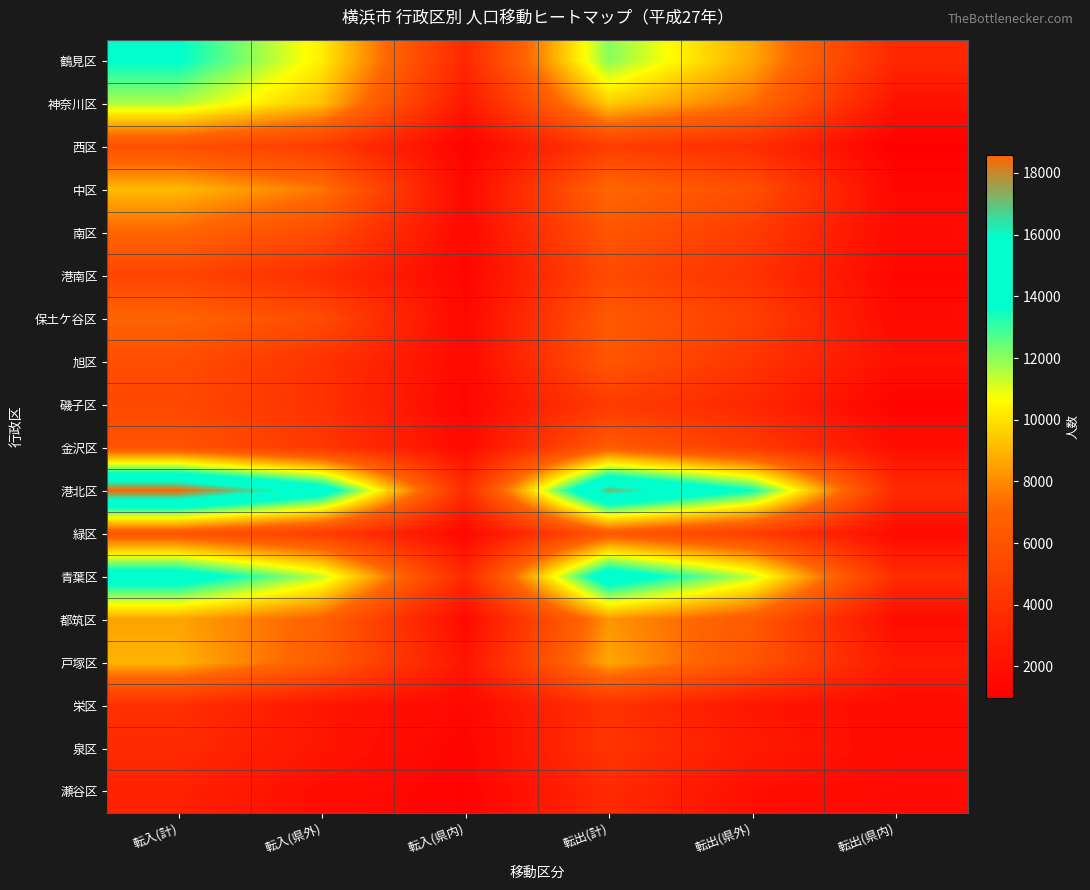

Which series changed the most between 転出(県外) and 転出(県内)?

港北区